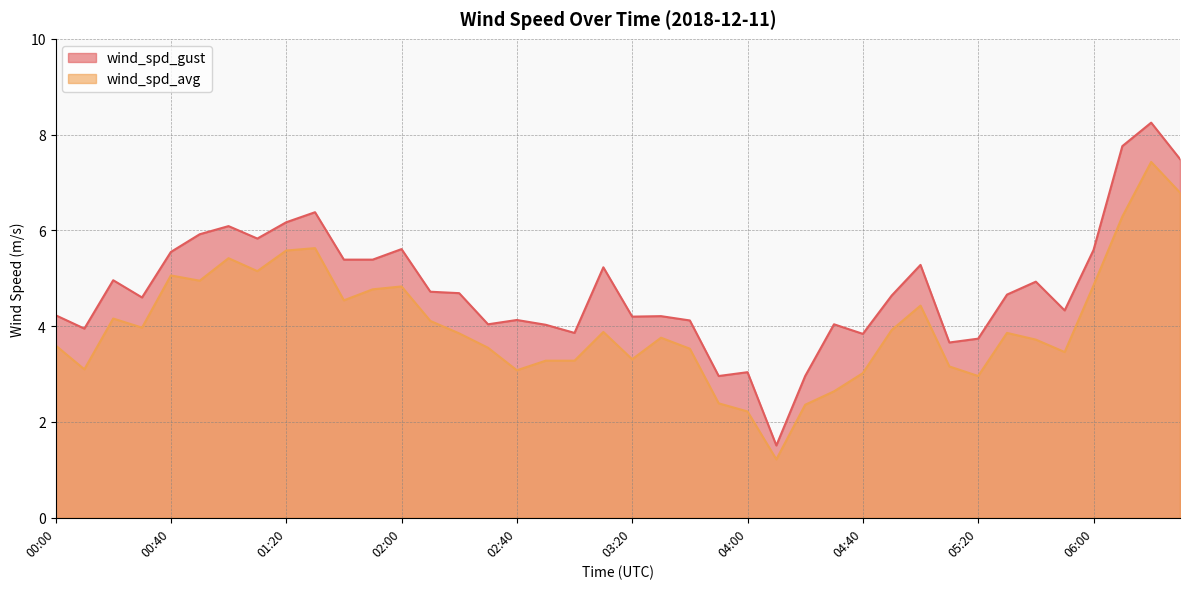

True or false: wind_spd_avg and wind_spd_gust intersect in this chart.

False